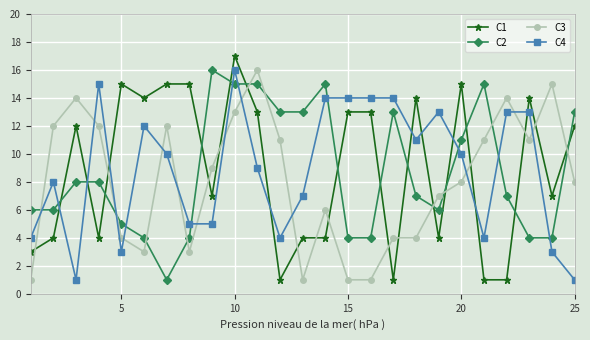

What are all the series names shown in the legend?

C1, C2, C3, C4